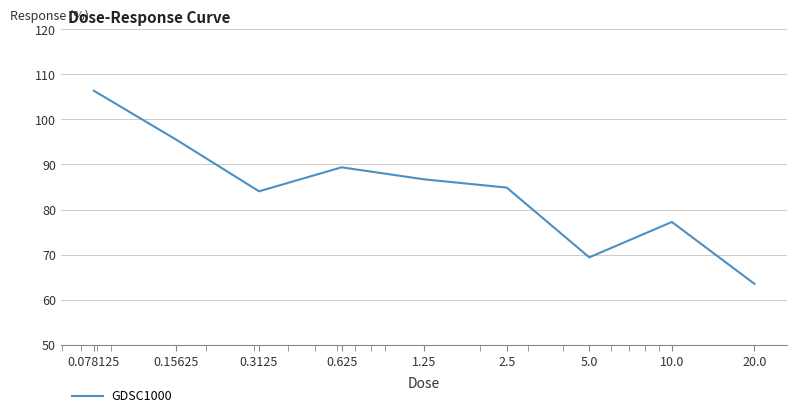

How many lines are shown in the chart?

1